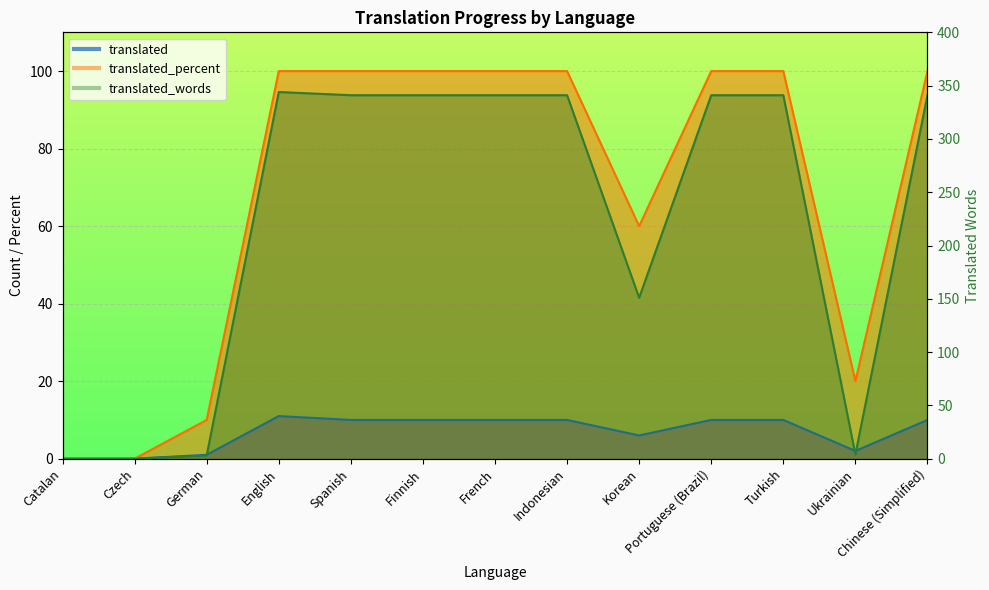

At which label is translated closest to 5?

Korean